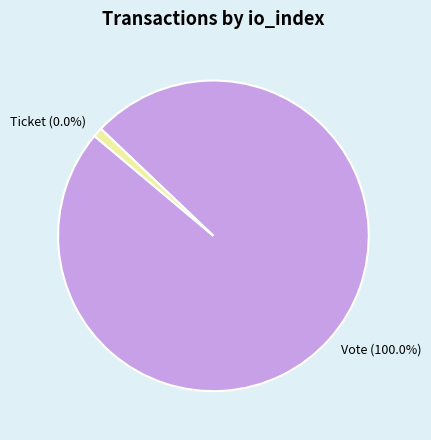

Is it true that Vote (io_index=1) is 89% of the pie?

False